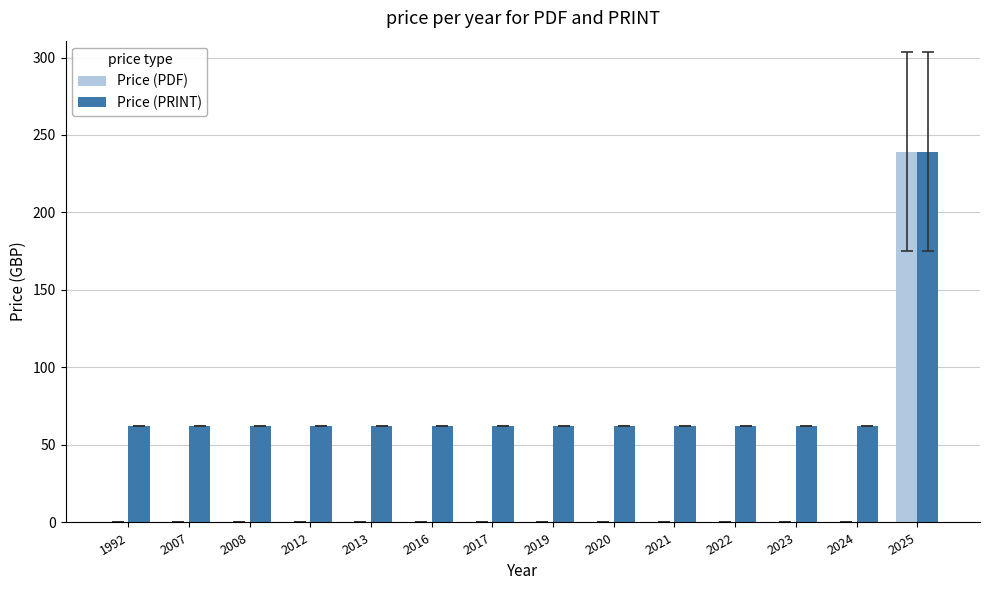

What is the sum of the Price (PRINT) values at 2013 and 2025?

301.1